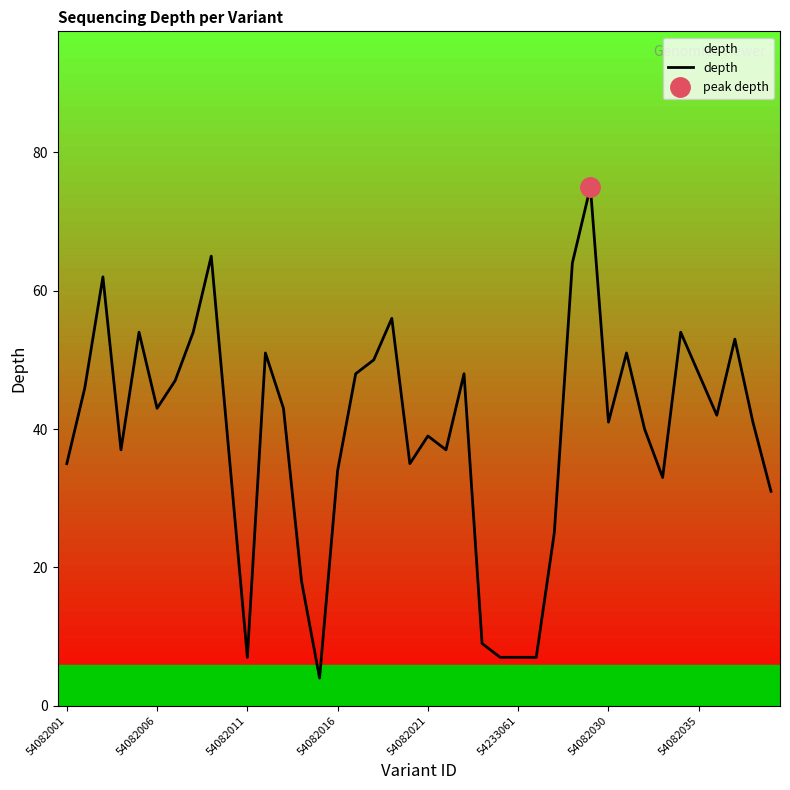

What is the average value?

39